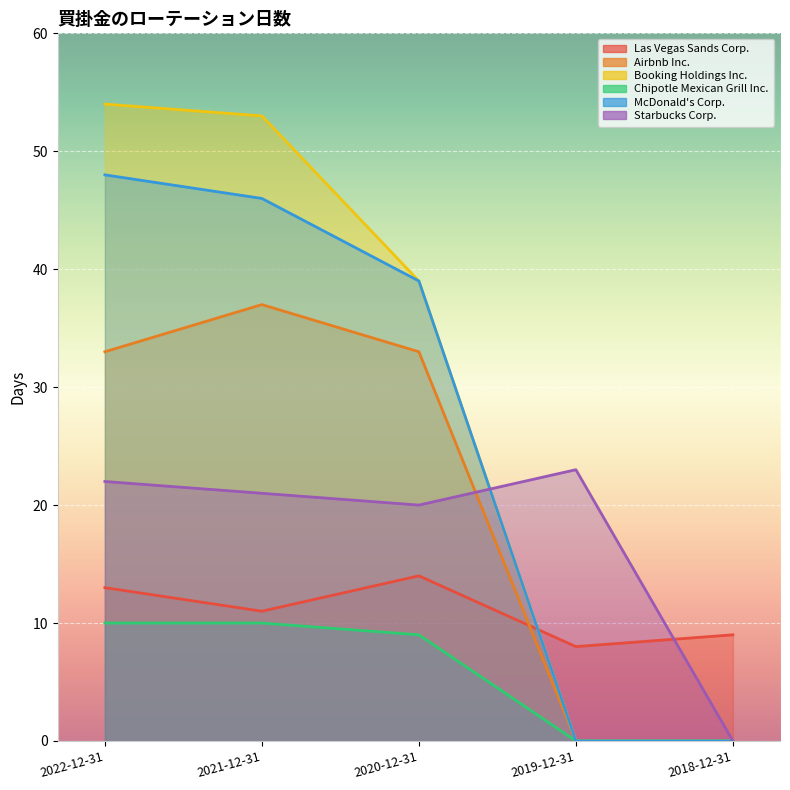

True or false: Airbnb Inc. has more than 1 points higher than both neighbors.

False